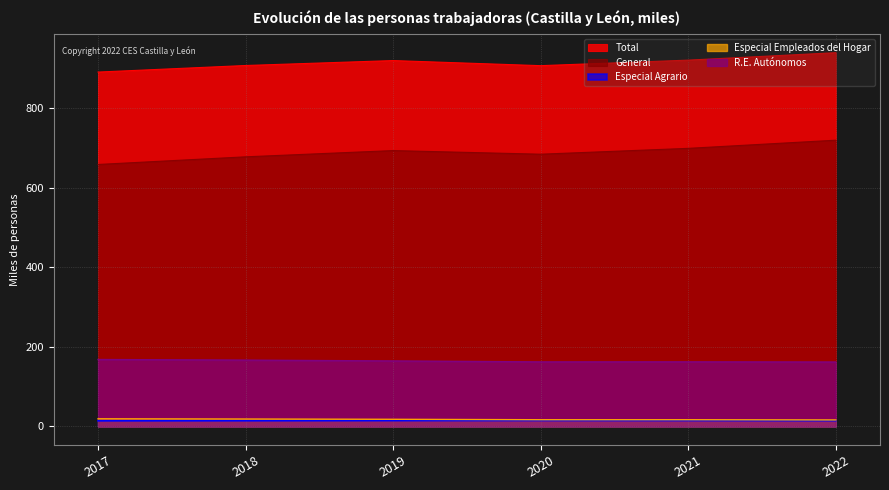

What is the spread (max minus min) of values at 2022?

924.7